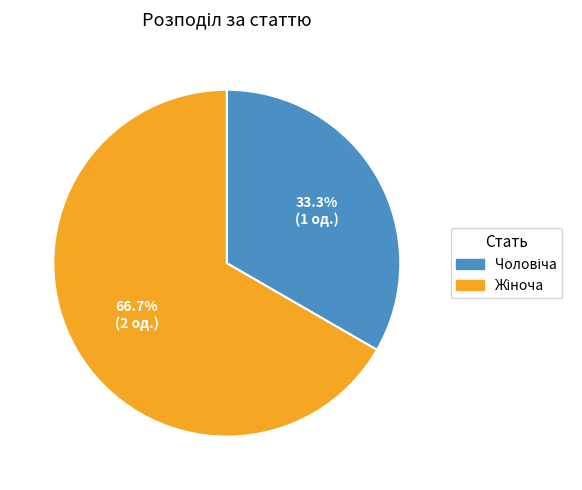

Does any single category account for the majority?

Yes